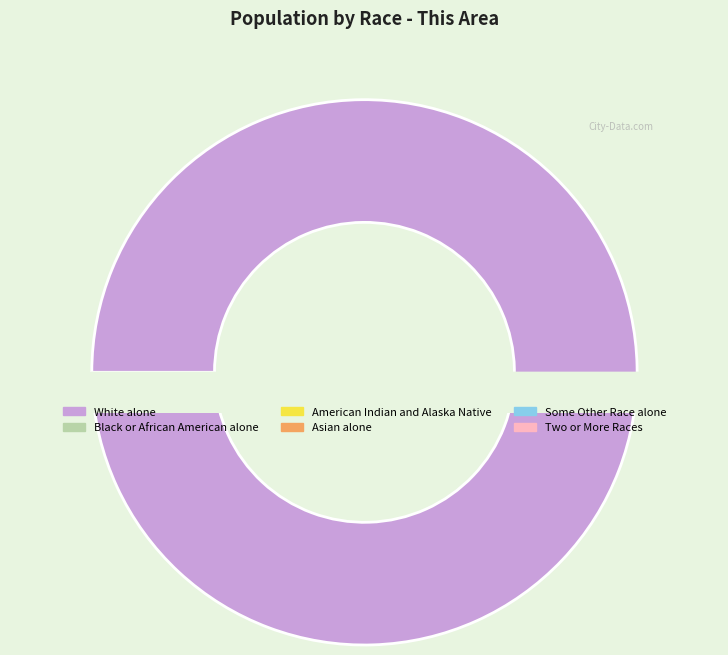

To the nearest percent, what is the combined percentage of Asian alone and Black or African American alone?

1%